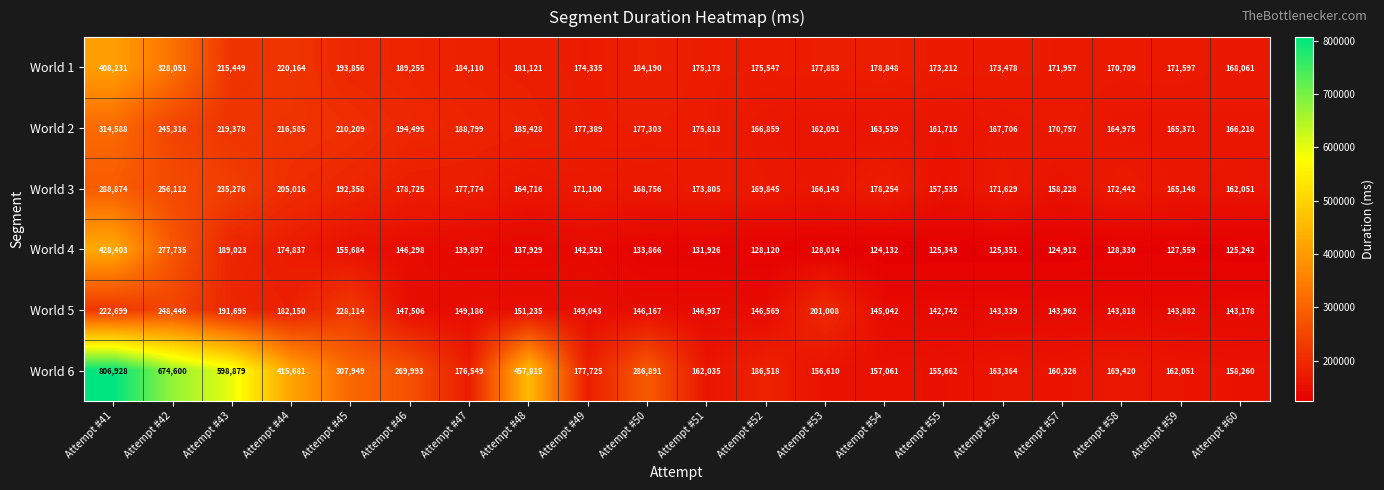

What is the difference between the second highest and second lowest values in the World 3 series?

97884